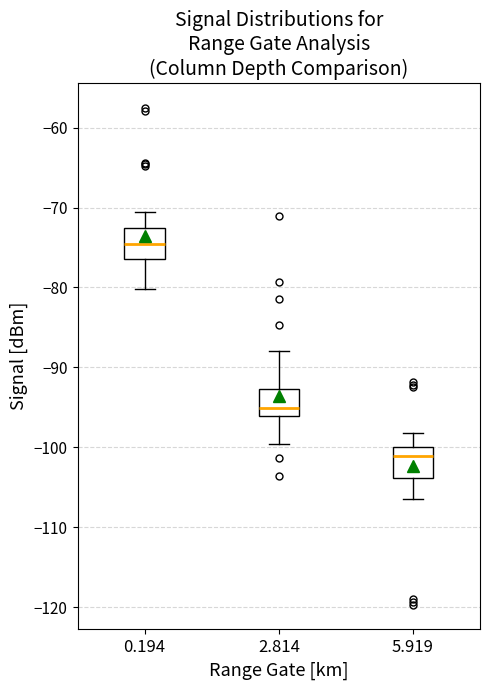

Where does the median line of the box at x = 0.194 sit on the y-axis? The values are not printed on the chart, so give them approximately, as read against the axis.

-75